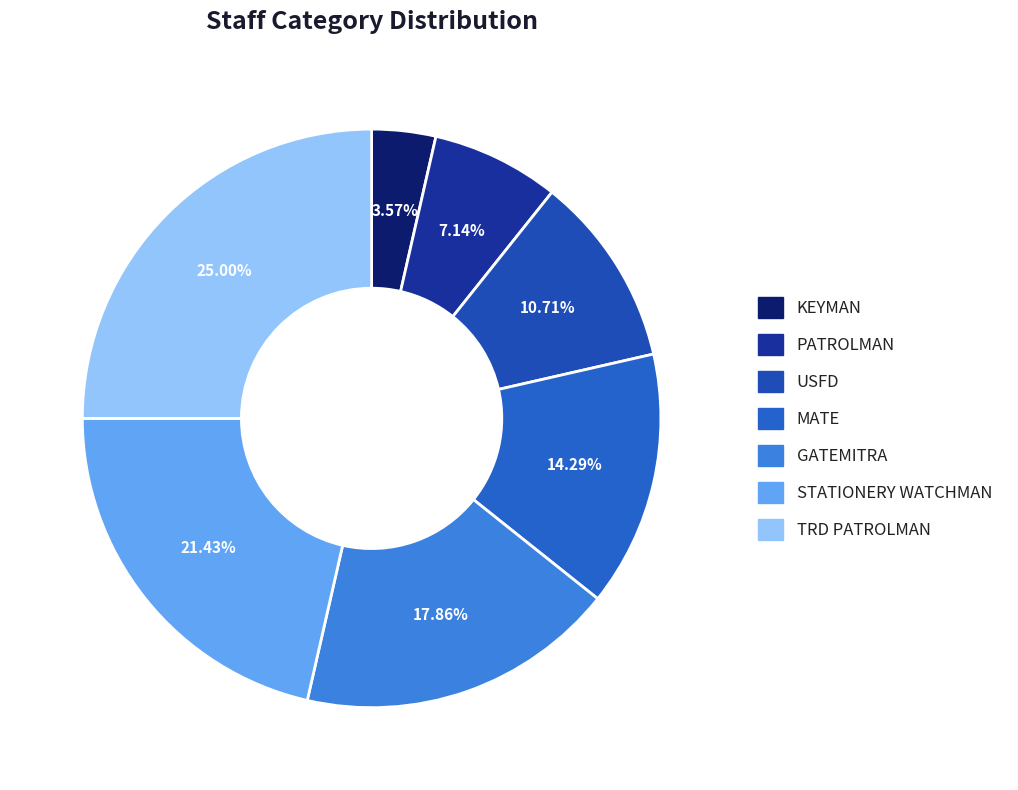

How many slices are in this pie chart?

7